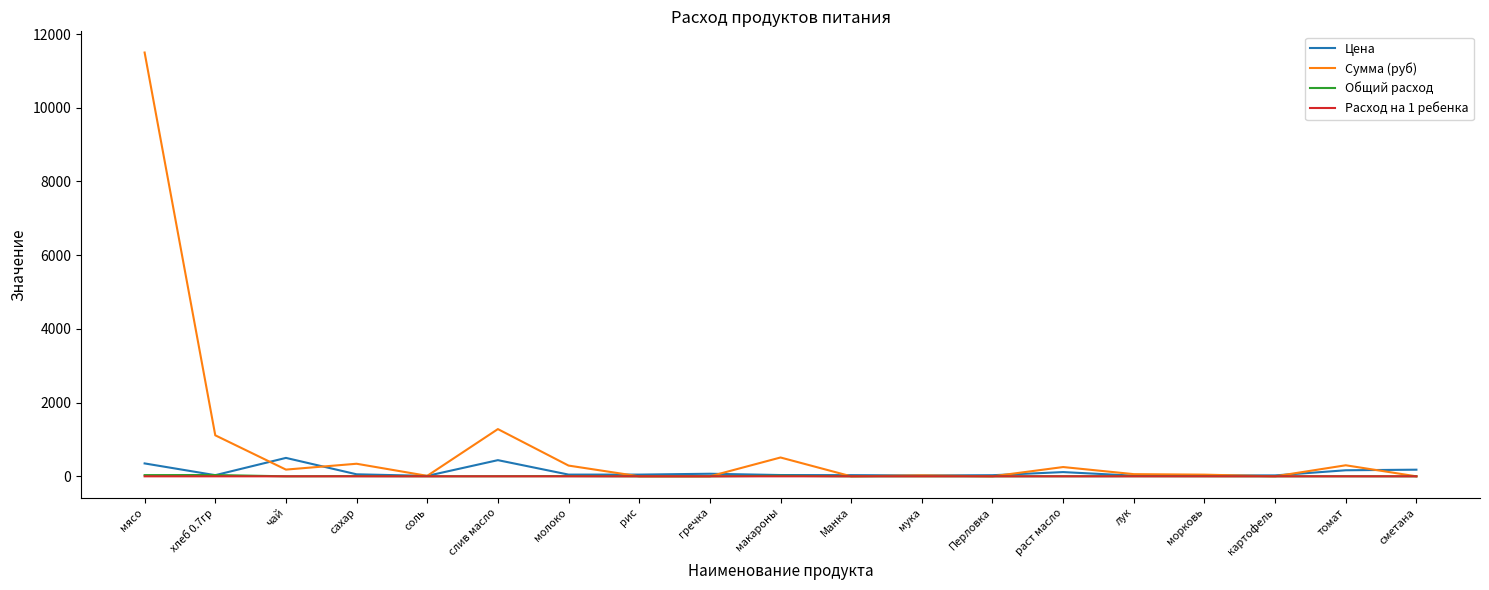

Which series has the largest total across all categories?

Сумма (руб)